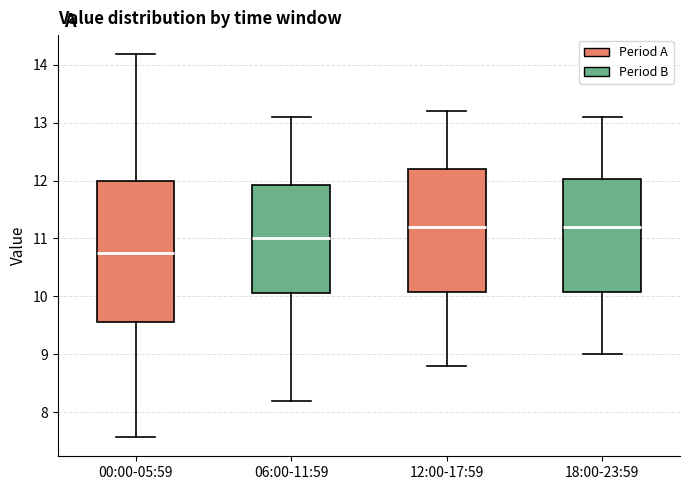

Where does the median line of the box for 06:00-11:59 sit on the y-axis? The values are not printed on the chart, so give them approximately, as read against the axis.

11.0